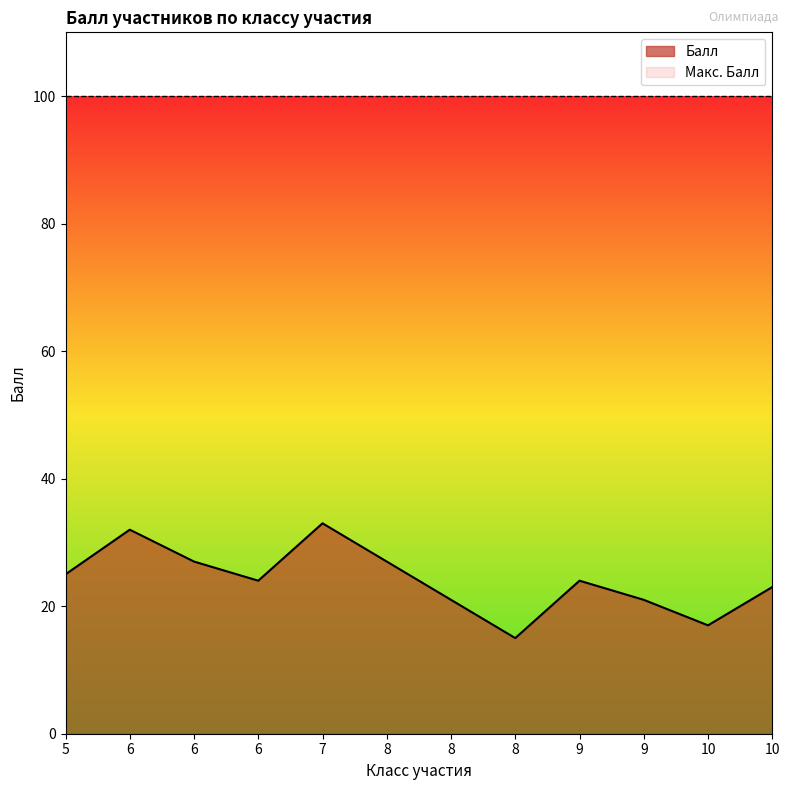

The value at 8 is 15. True or false?

True